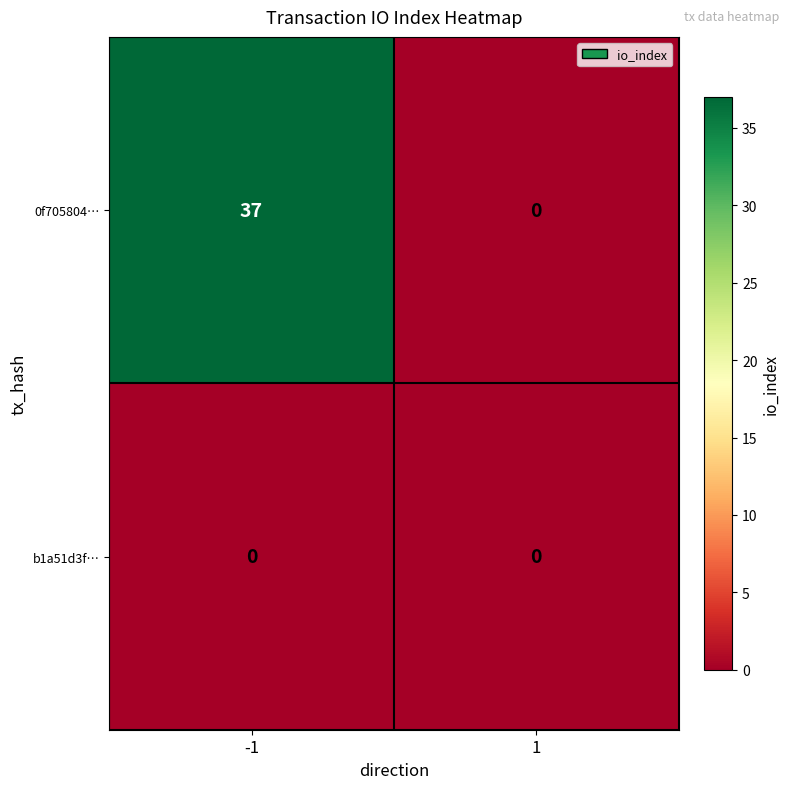

True or false: 0f705804… has a value of 62 at -1.

False